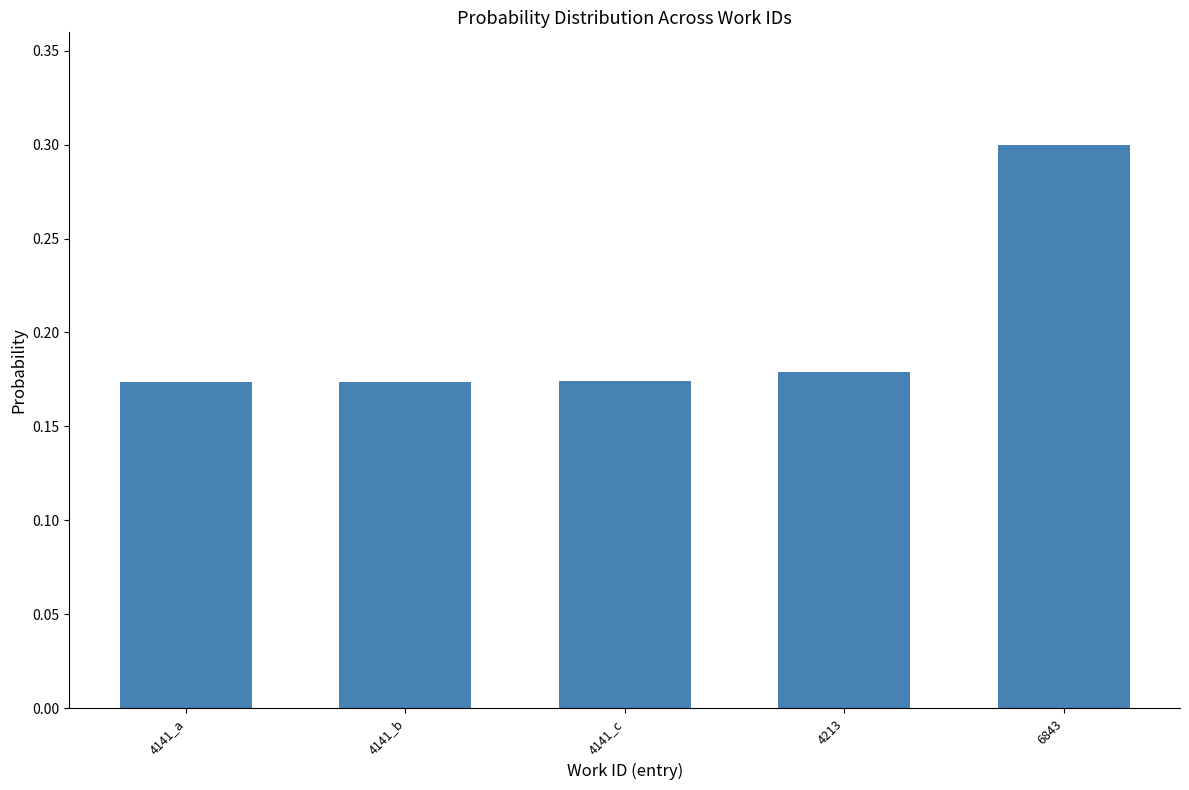

How many bars are there in total?

5